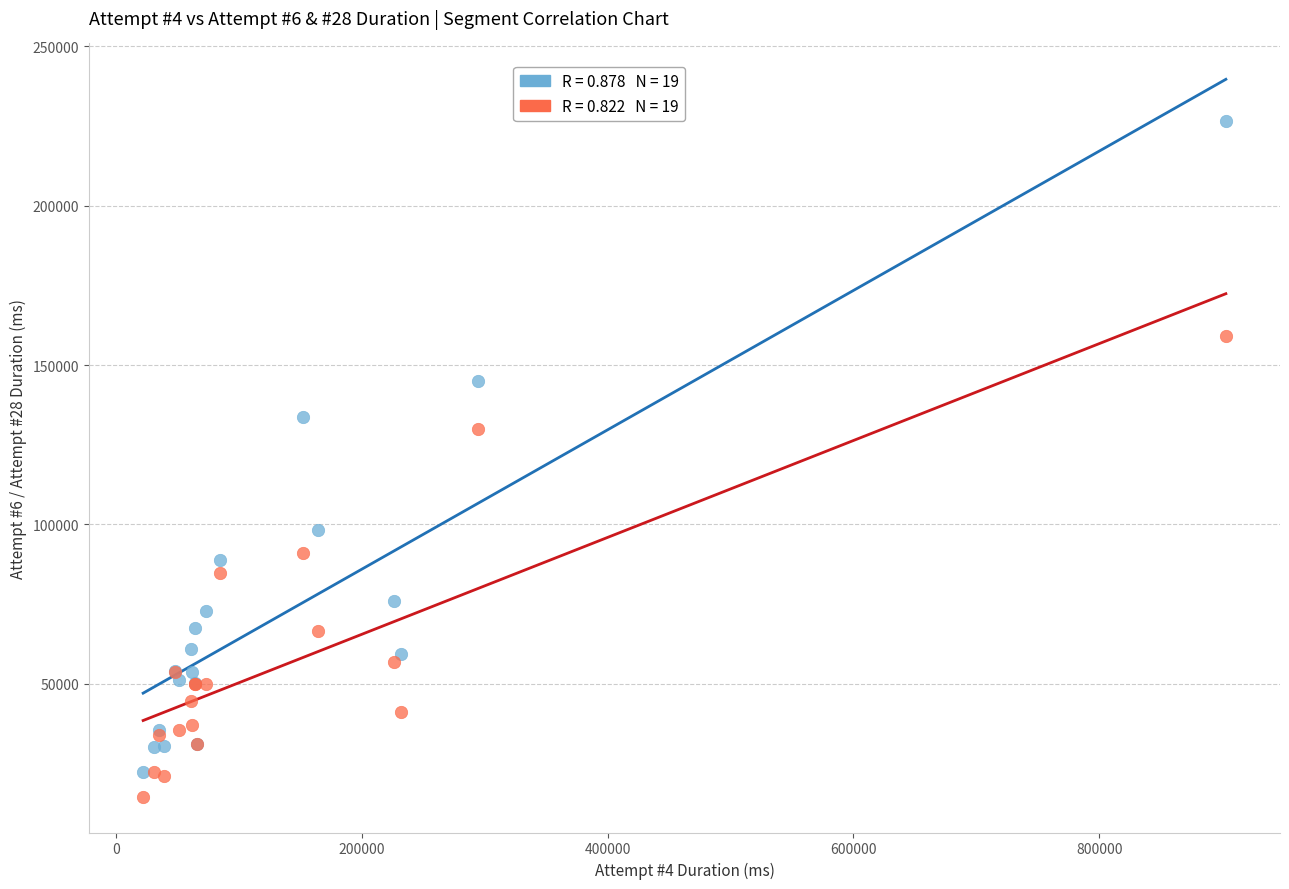

Across all series, what Y value is closest to 120506?

130025